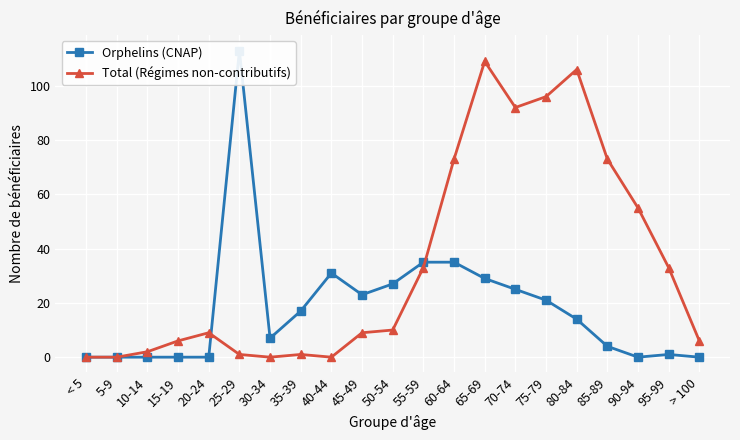

How many interior local valleys does the Orphelins (CNAP) series have?

3